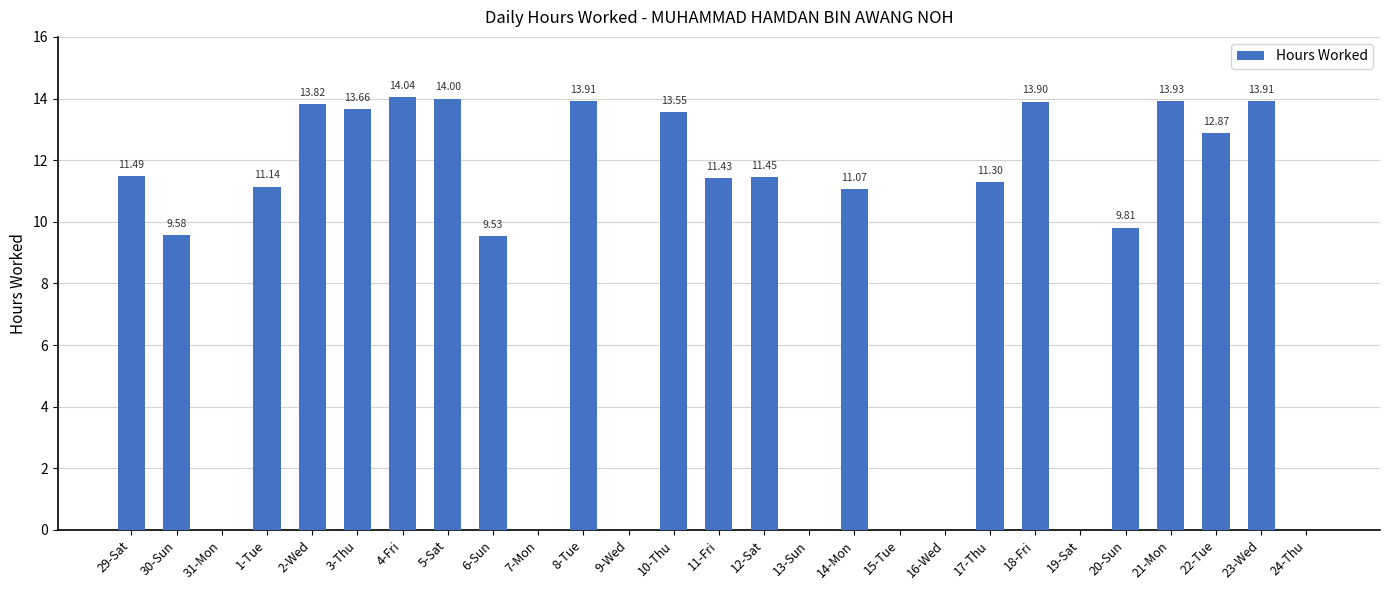

Count the number of data series in this chart.

1